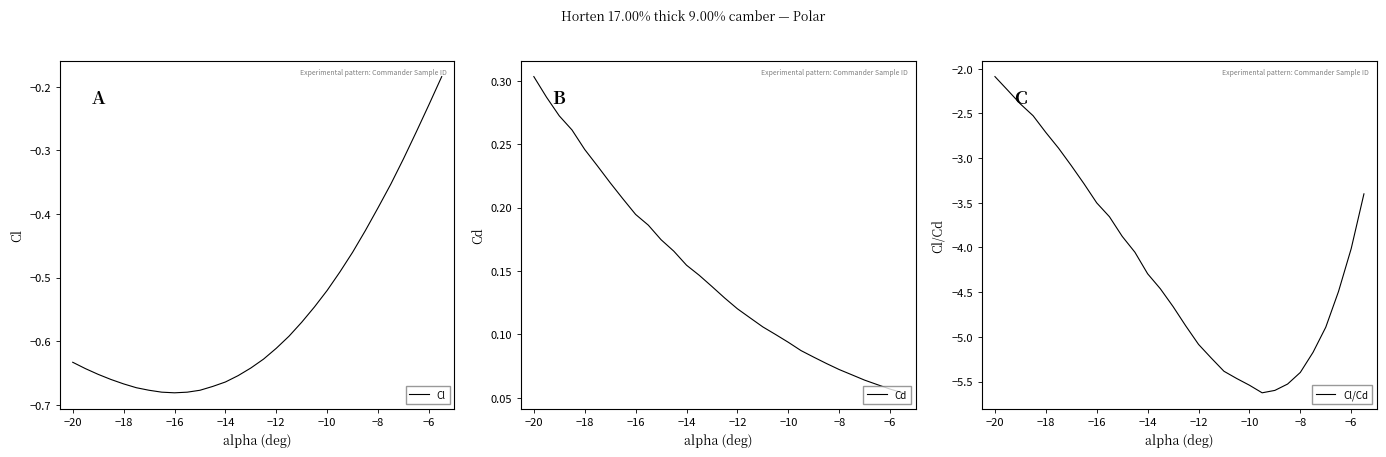

What is the greatest value displayed?

0.3